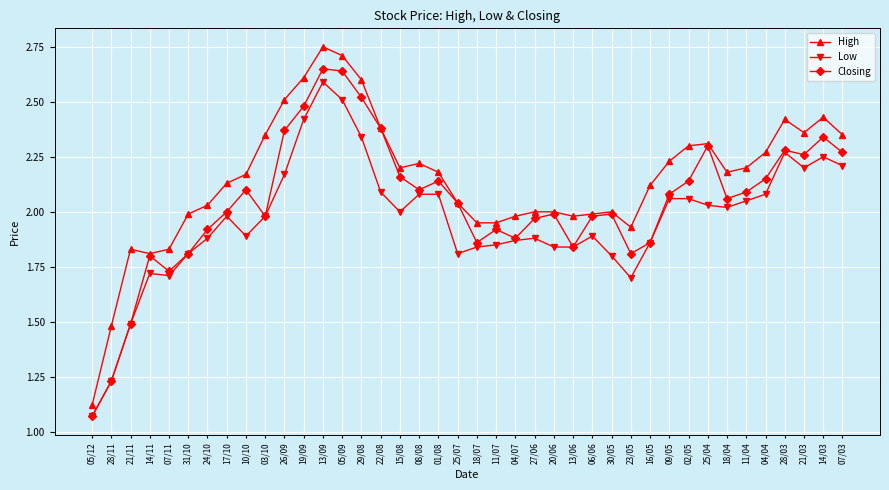

True or false: Low and High cross at least once.

False